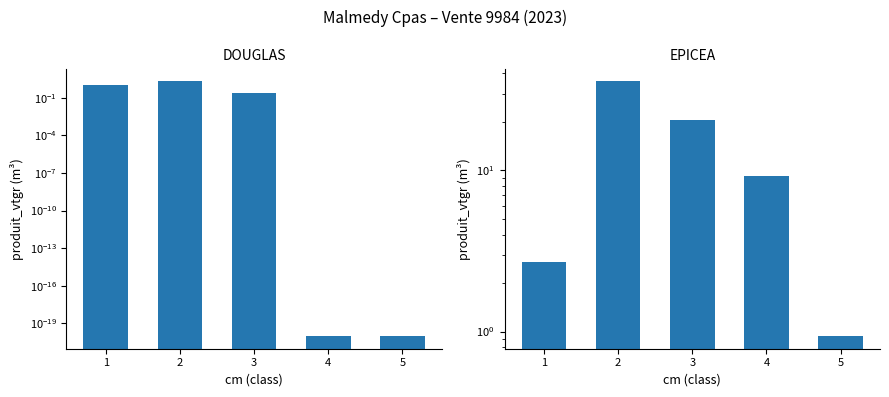

Is the value of DOUGLAS at 1 greater than the value of EPICEA at 5?

No